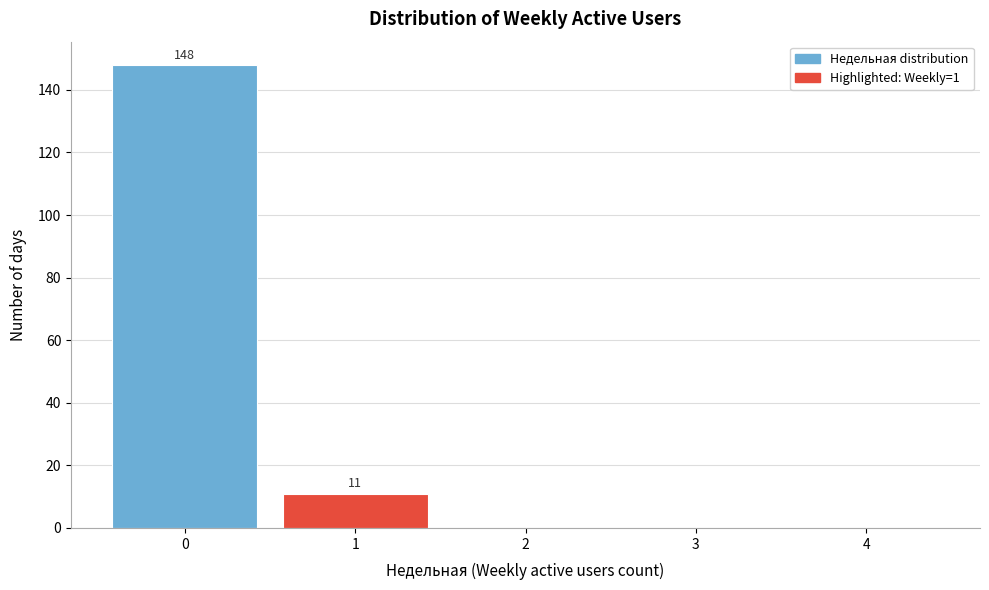

Which range on the x-axis has the tallest bar?

-0.5 to 0.5